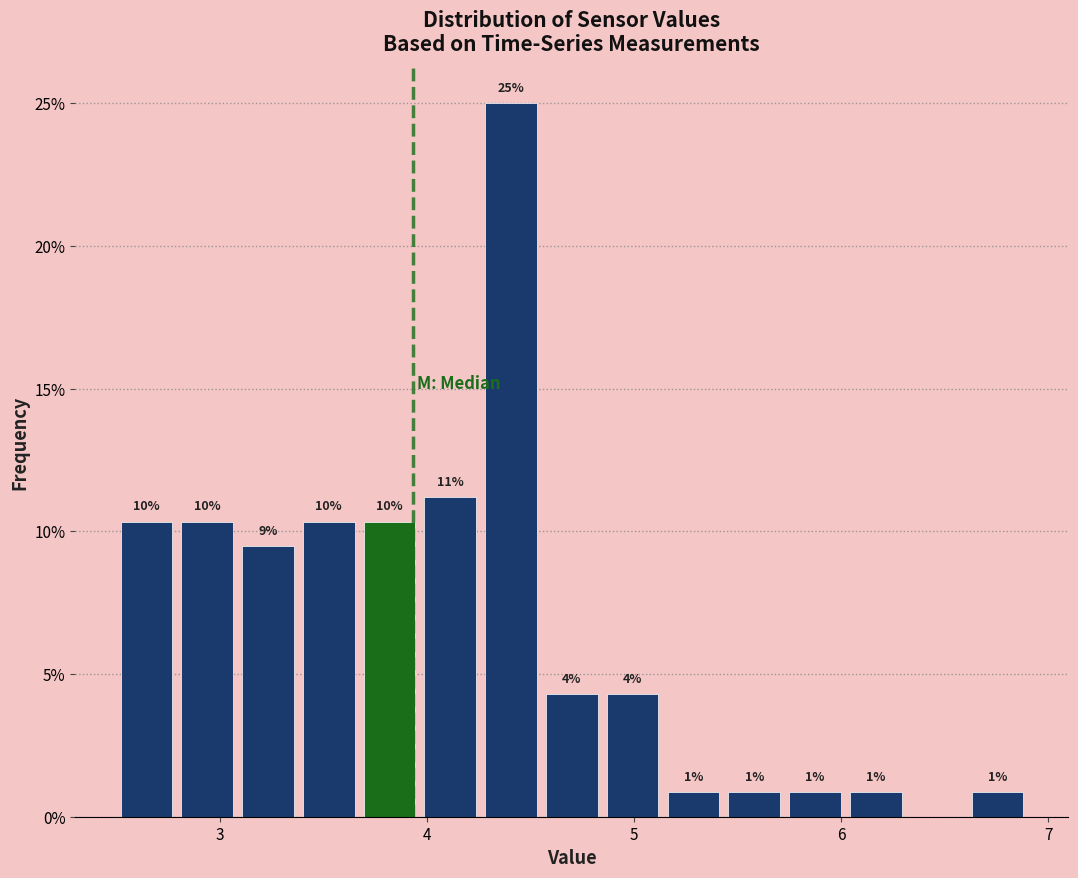

Read against the x-axis, roughly where is the centre of the tallest bar?

4.4